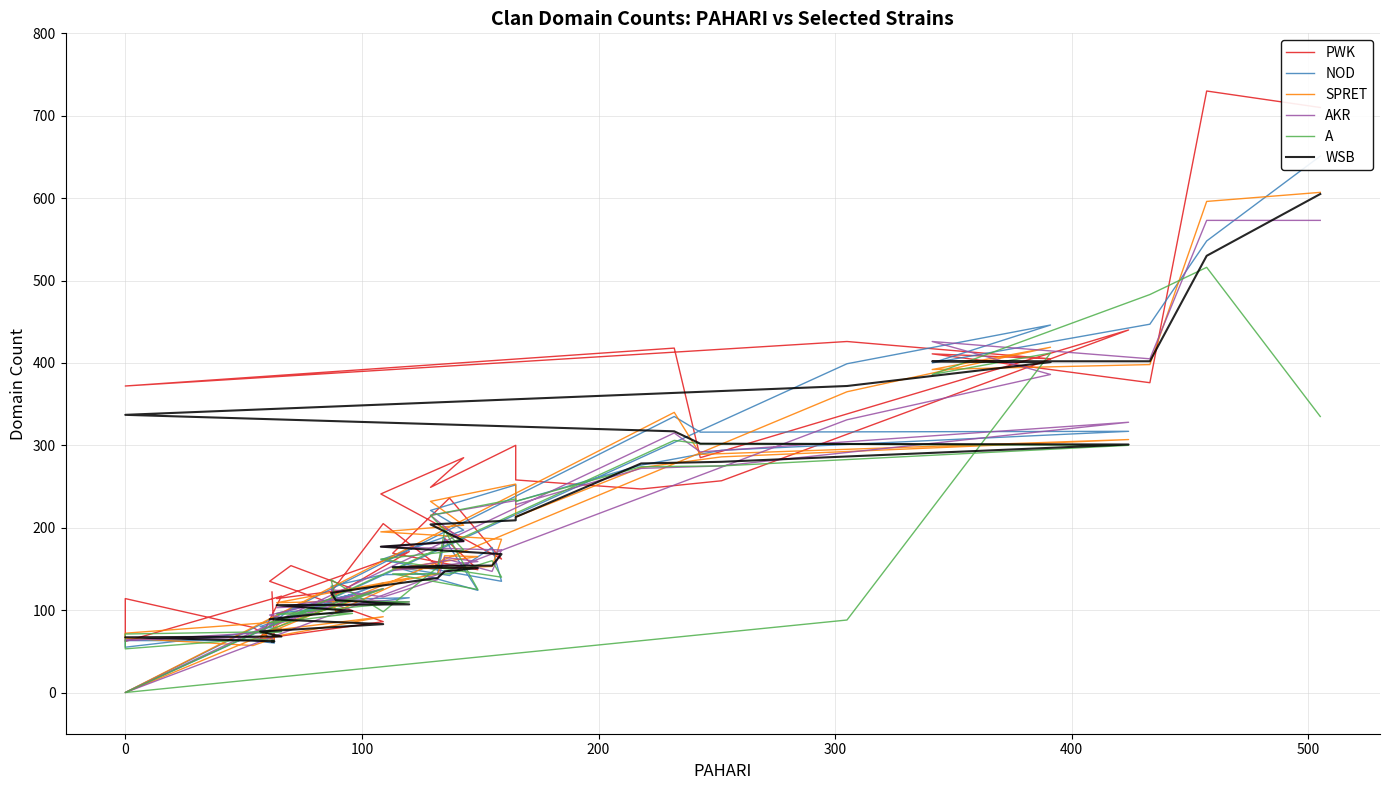

How many positive values does the A series have?

39